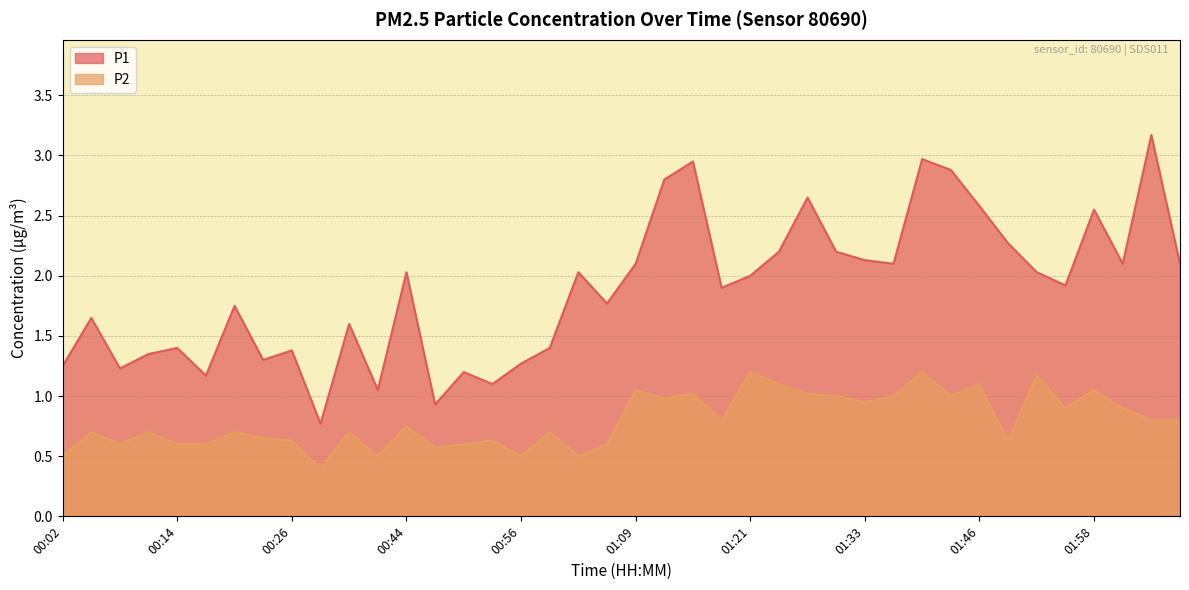

Reading left to right, transcribe all the data shown in this chart.

P1: 00:02=1.2	00:05=1.6	00:08=1.2	00:11=1.4	00:14=1.4	00:17=1.2	00:20=1.8	00:23=1.3	00:26=1.4	00:32=0.8	00:35=1.6	00:38=1.1	00:44=2.0	00:47=0.9	00:50=1.2	00:53=1.1	00:56=1.3	01:00=1.4	01:03=2.0	01:06=1.8	01:09=2.1	01:12=2.8	01:15=3.0	01:18=1.9	01:21=2.0	01:24=2.2	01:27=2.6	01:30=2.2	01:33=2.1	01:37=2.1	01:40=3.0	01:43=2.9	01:46=2.6	01:49=2.3	01:52=2.0	01:55=1.9	01:58=2.5	02:01=2.1	02:04=3.2	02:07=2.1
P2: 00:02=0.5	00:05=0.7	00:08=0.6	00:11=0.7	00:14=0.6	00:17=0.6	00:20=0.7	00:23=0.7	00:26=0.6	00:32=0.4	00:35=0.7	00:38=0.5	00:44=0.8	00:47=0.6	00:50=0.6	00:53=0.6	00:56=0.5	01:00=0.7	01:03=0.5	01:06=0.6	01:09=1.1	01:12=1.0	01:15=1.0	01:18=0.8	01:21=1.2	01:24=1.1	01:27=1.0	01:30=1.0	01:33=0.9	01:37=1.0	01:40=1.2	01:43=1.0	01:46=1.1	01:49=0.6	01:52=1.2	01:55=0.9	01:58=1.1	02:01=0.9	02:04=0.8	02:07=0.8